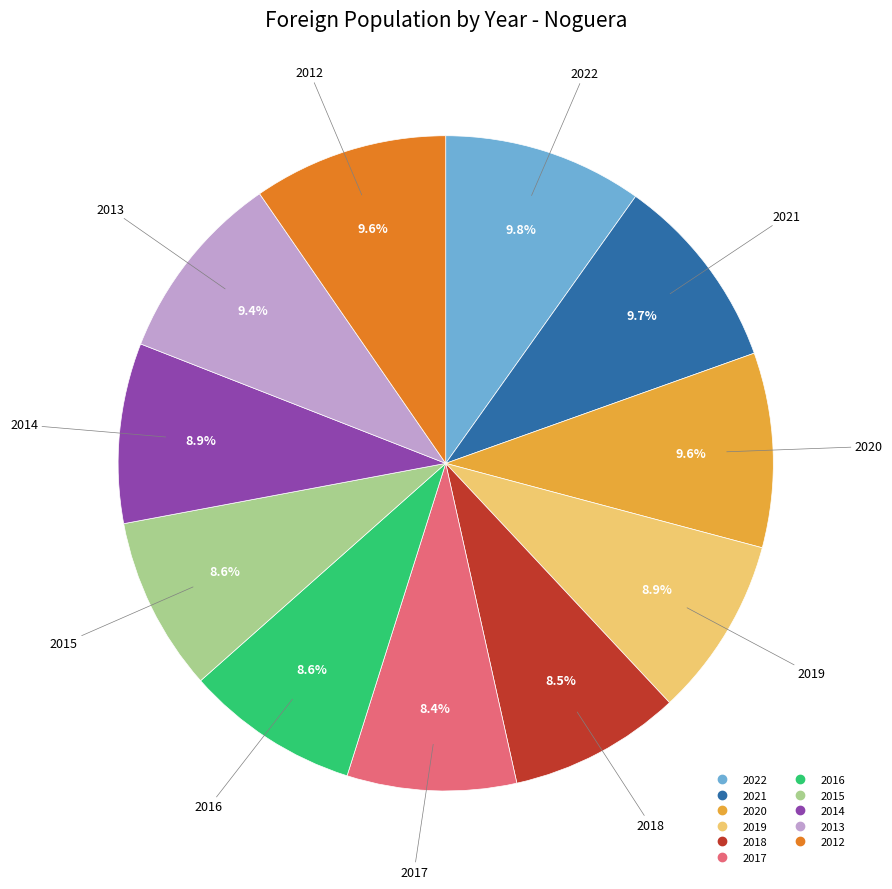

Does 2013 account for over 50% of the chart?

No